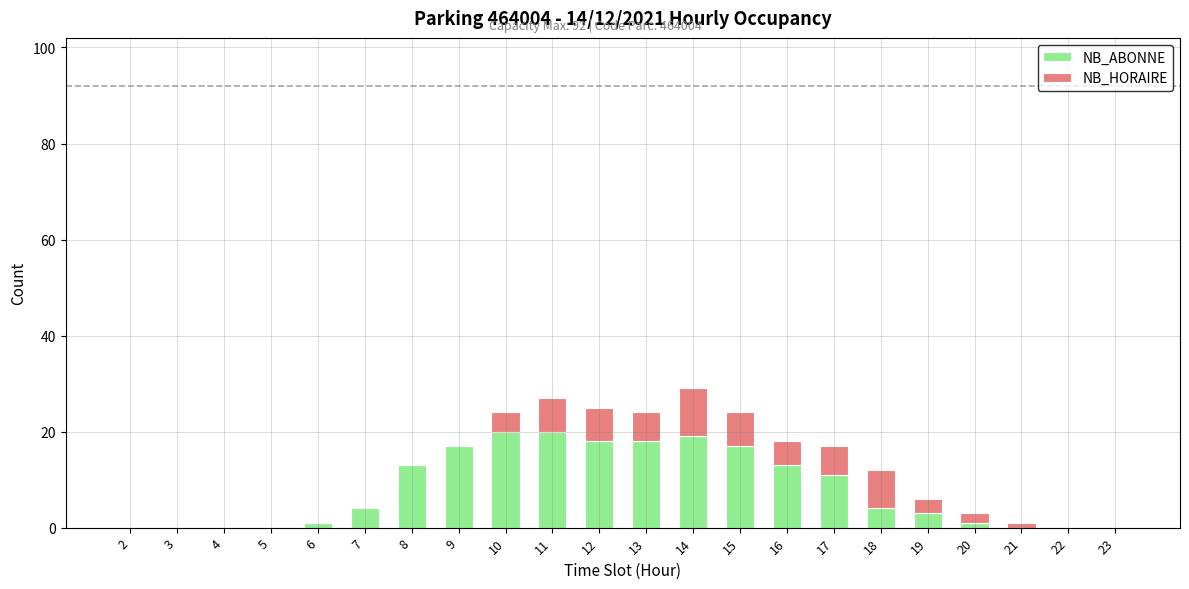

What is the sum of all NB_ABONNE values?

179